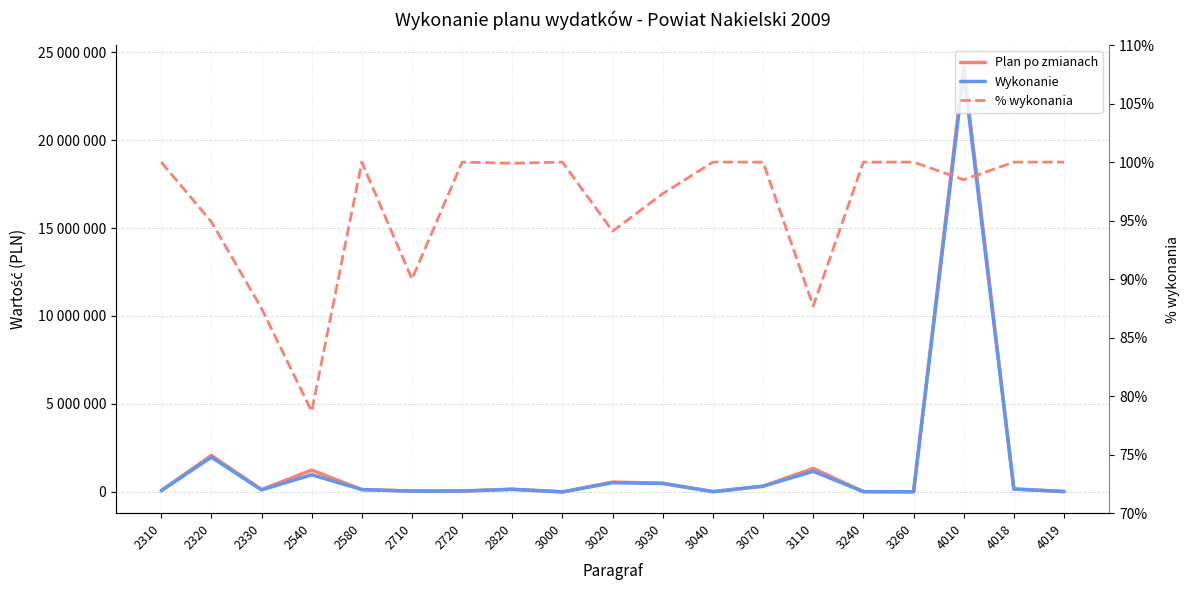

What is the sum of the Wykonanie values at 3110 and 3040?

1186995.7